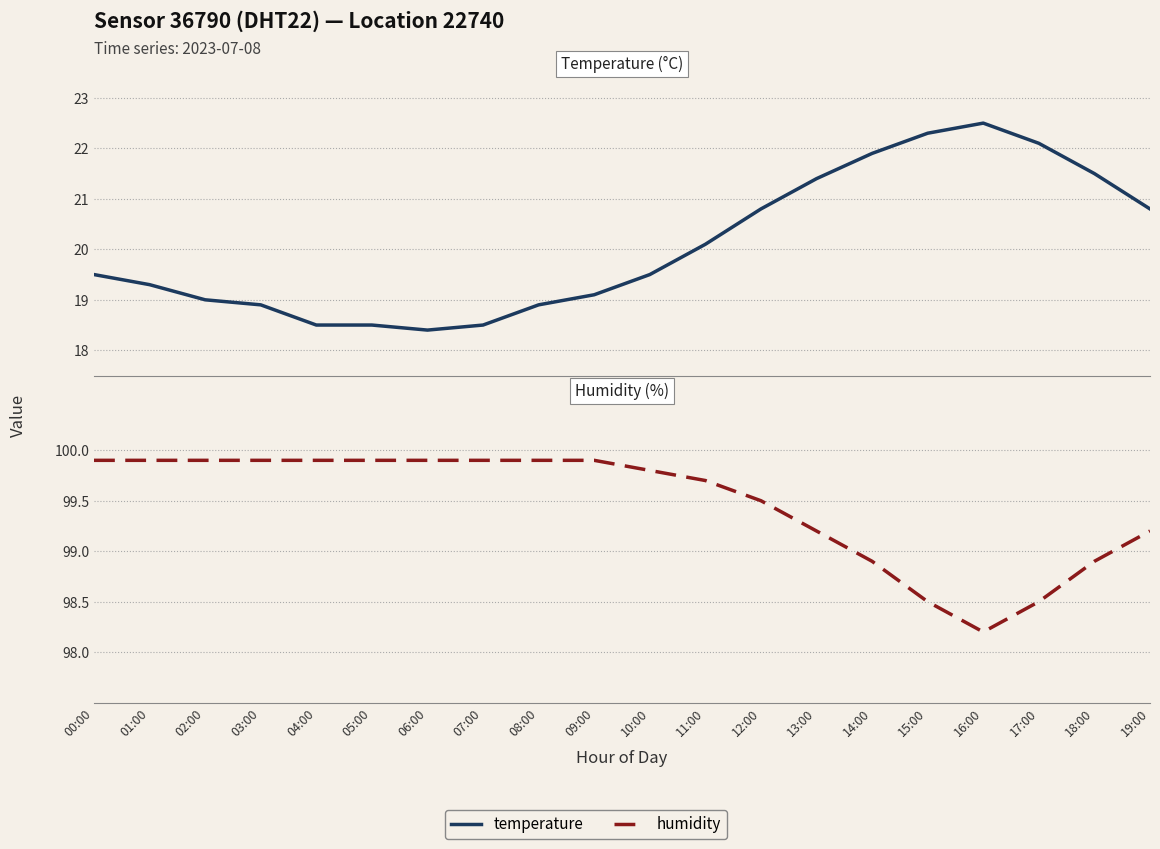

Between 03:00 and 01:00, which is larger?

01:00